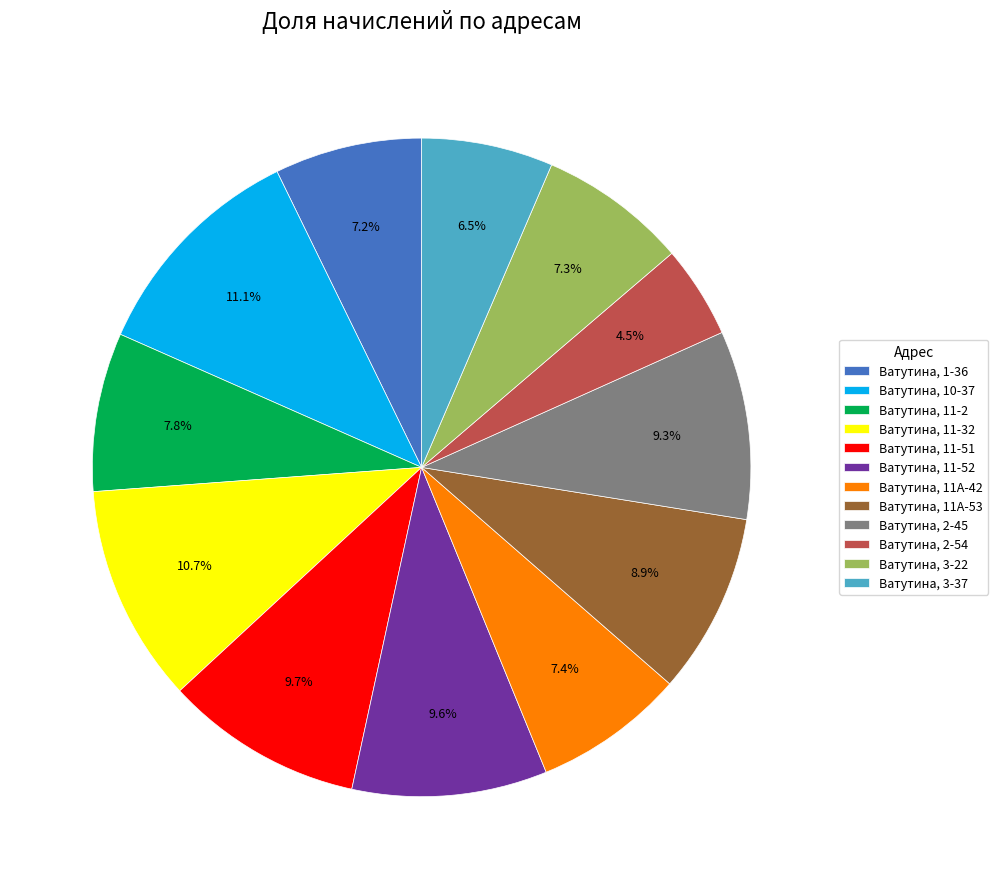

How many slices are in this pie chart?

12